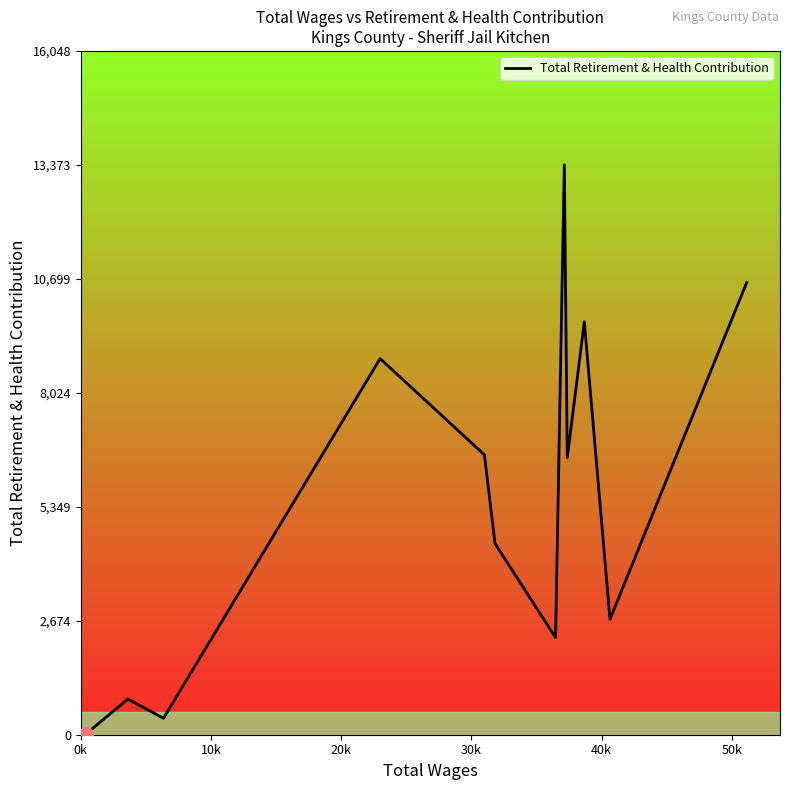

What is the maximum value shown in the chart?

13374